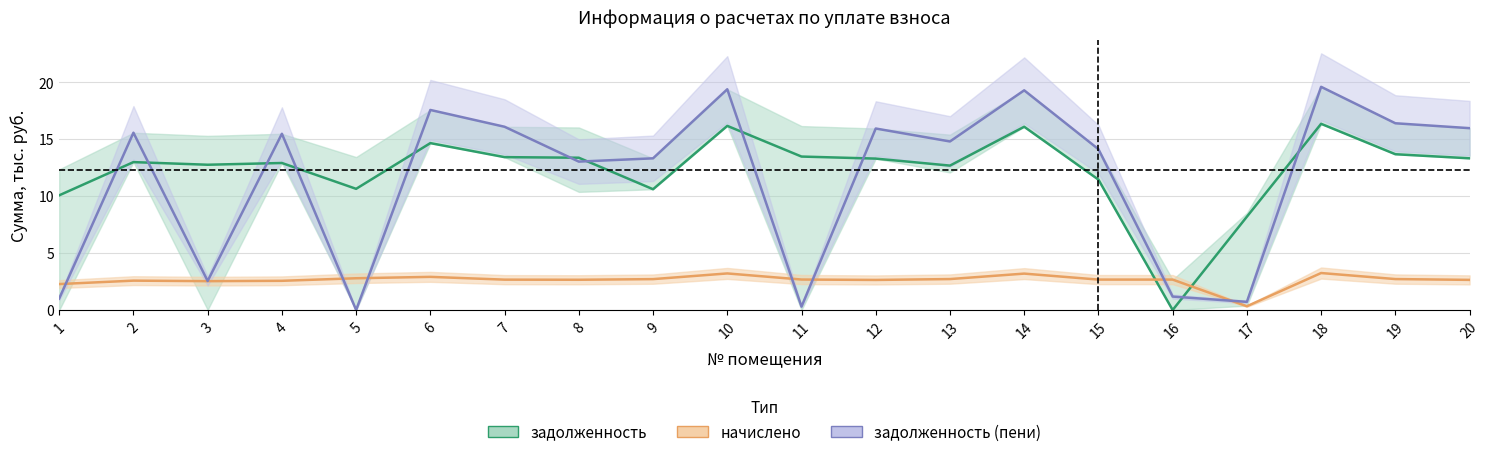

Where is задолженность_пени nearest to the value 9?

8